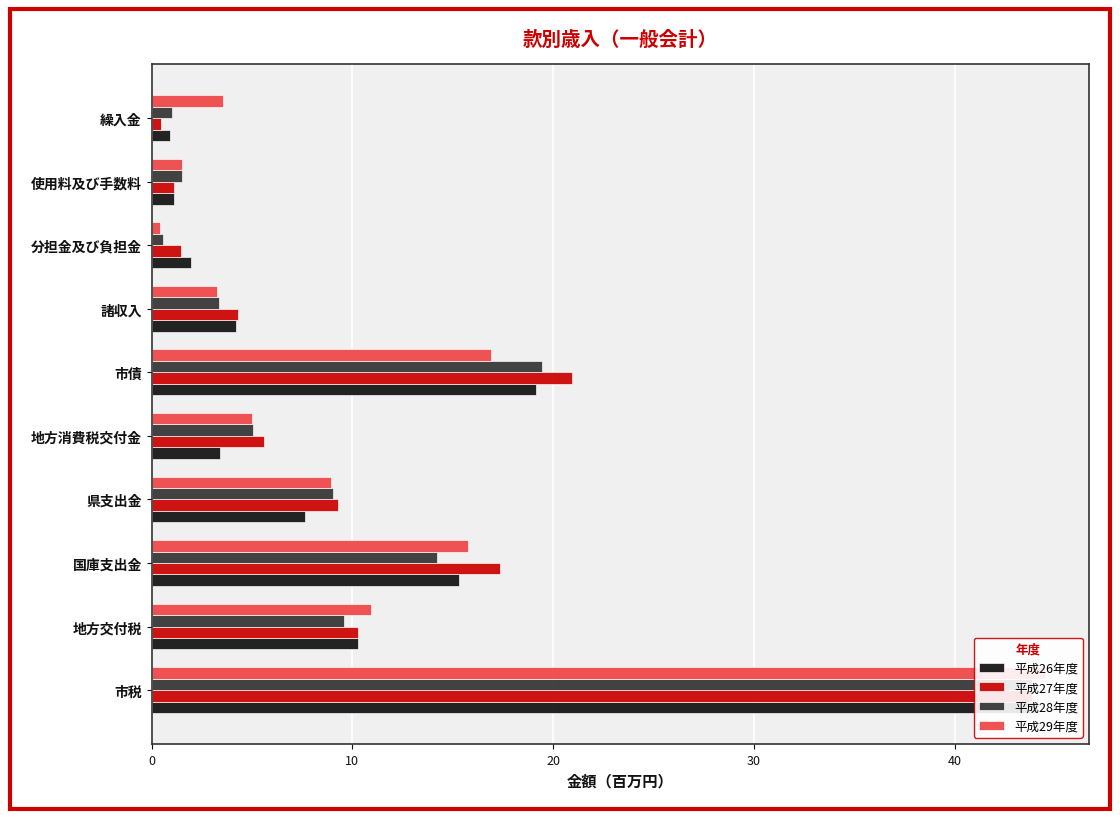

Which series has the widest spread of values?

平成29年度